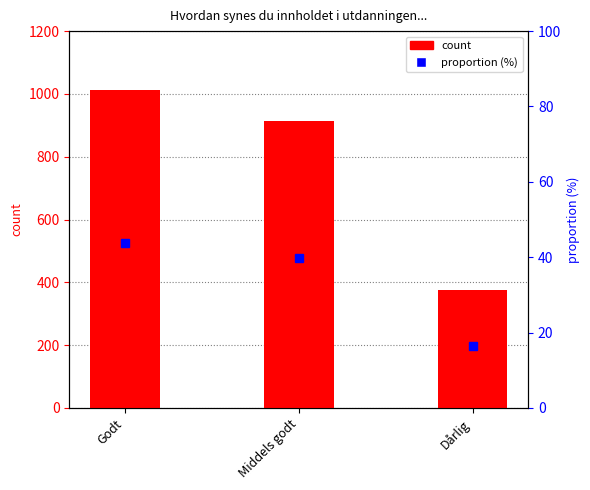

Are the bars grouped side by side (vs. stacked)?

Yes